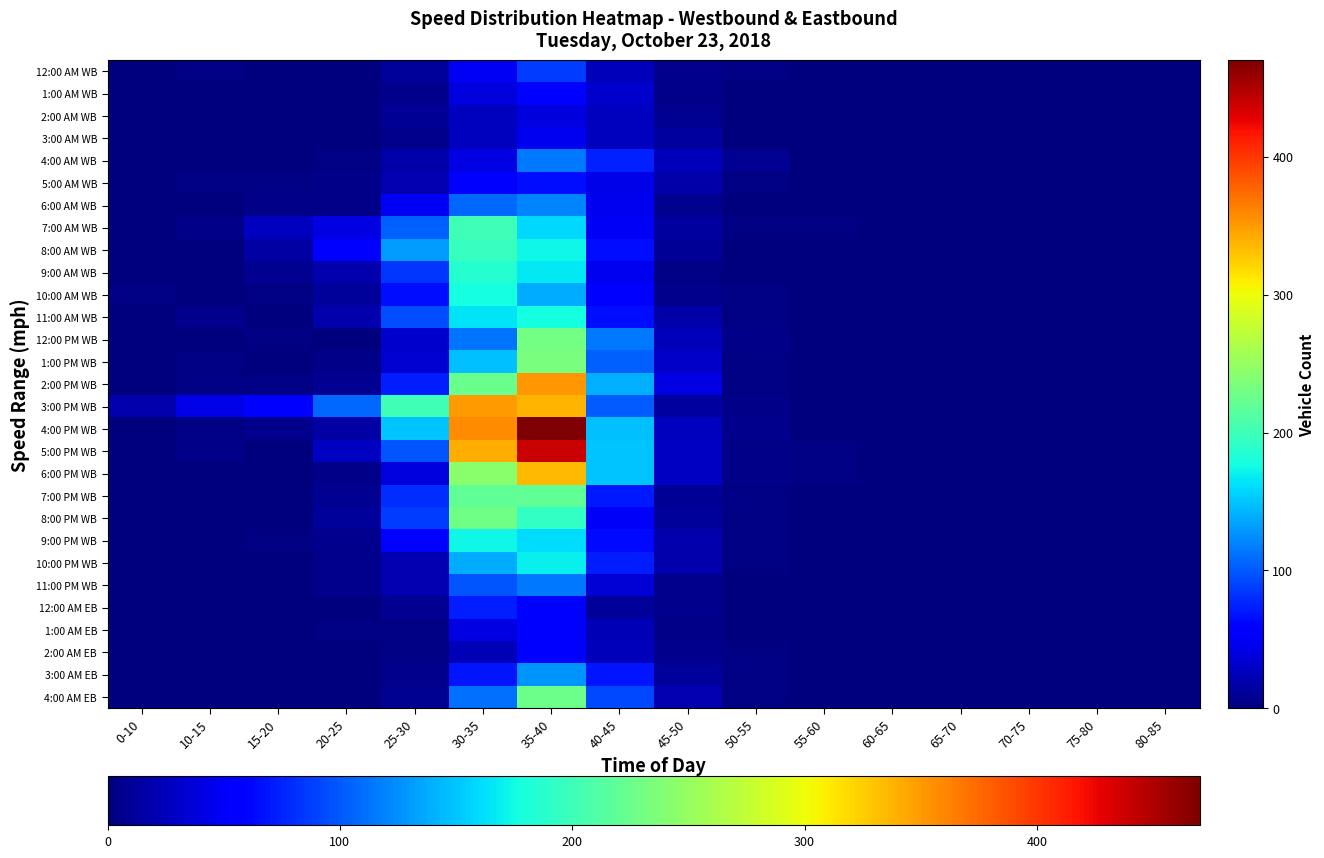

Which category has the lowest value in the 7:00 AM WB series?

0-10